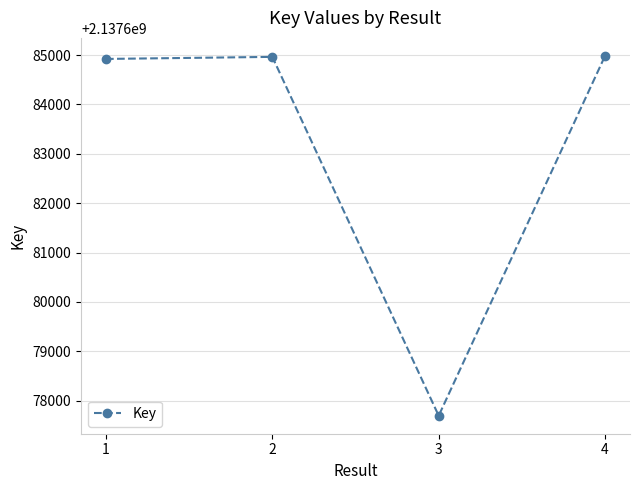

The value at 3 is 2137677694. True or false?

True